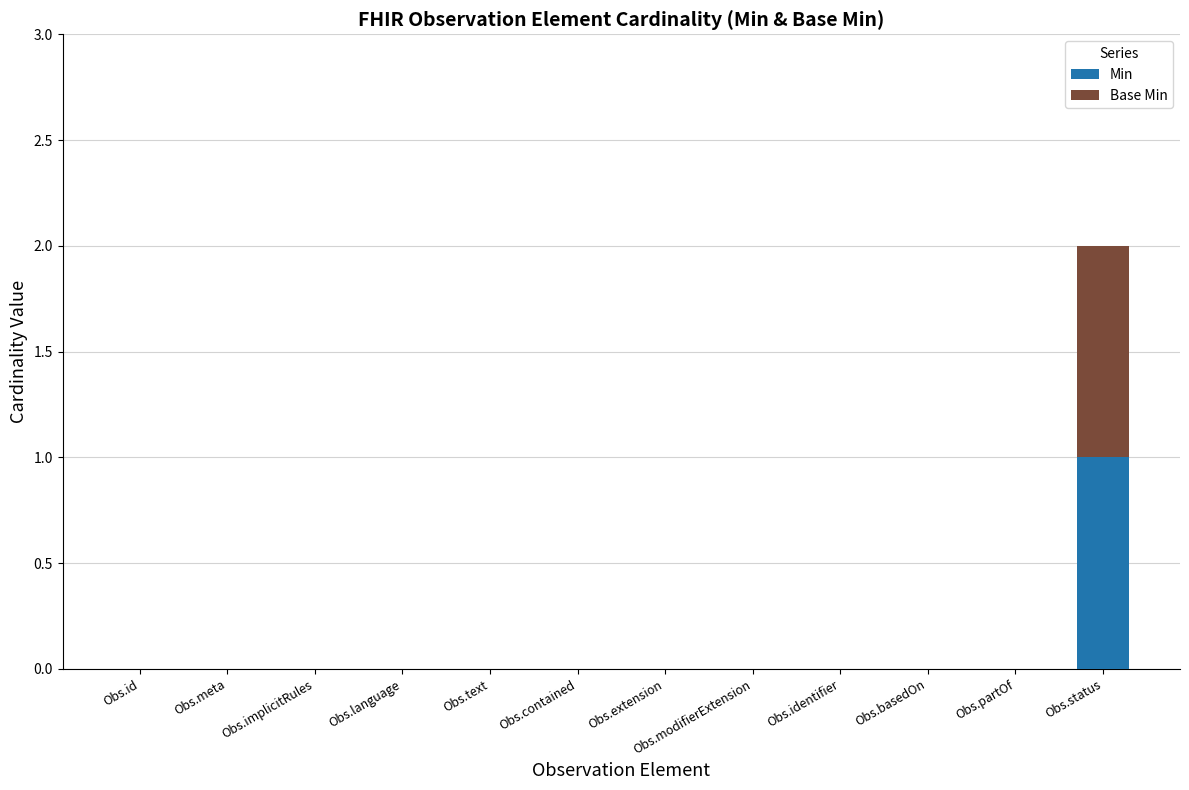

At which category is the sum across all series the highest?

Obs.status